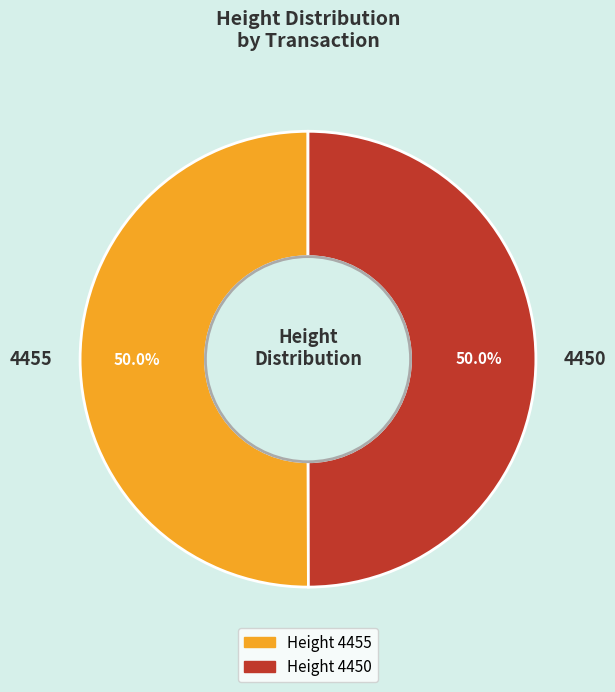

Is the sum of 4455 and 4450 greater than half?

Yes